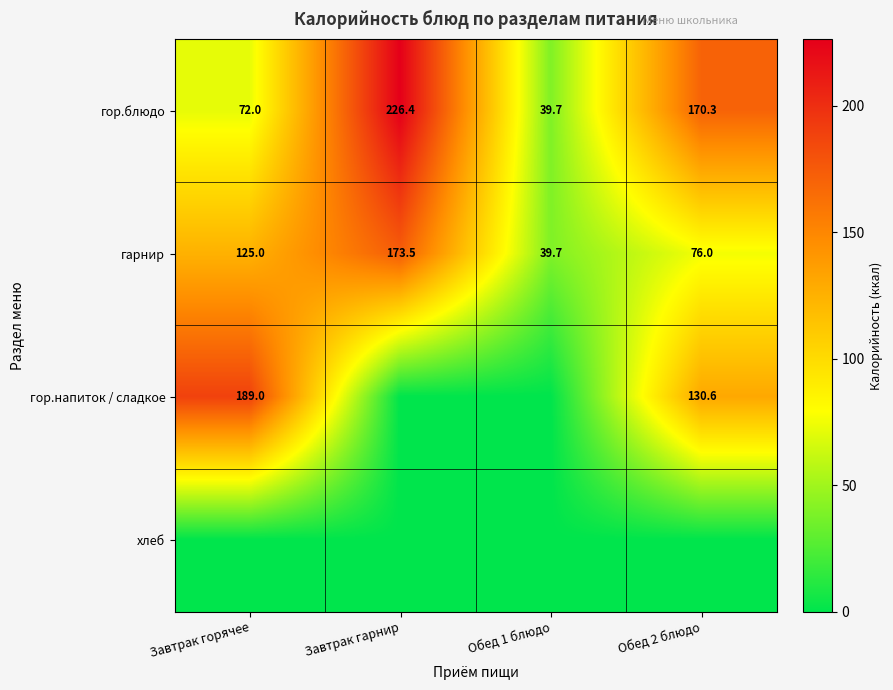

What is the sum of the гор.блюдо values at Завтрак горячее and Завтрак гарнир?

298.4